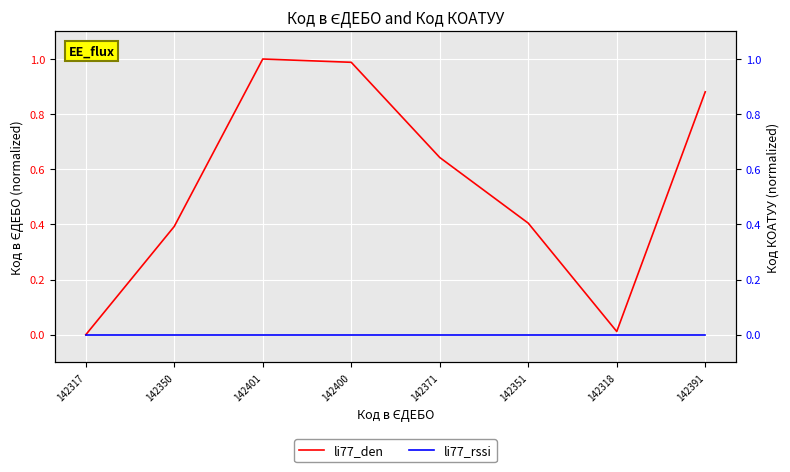

List the series in order of their peak value, lowest first.

li77_rssi, li77_den